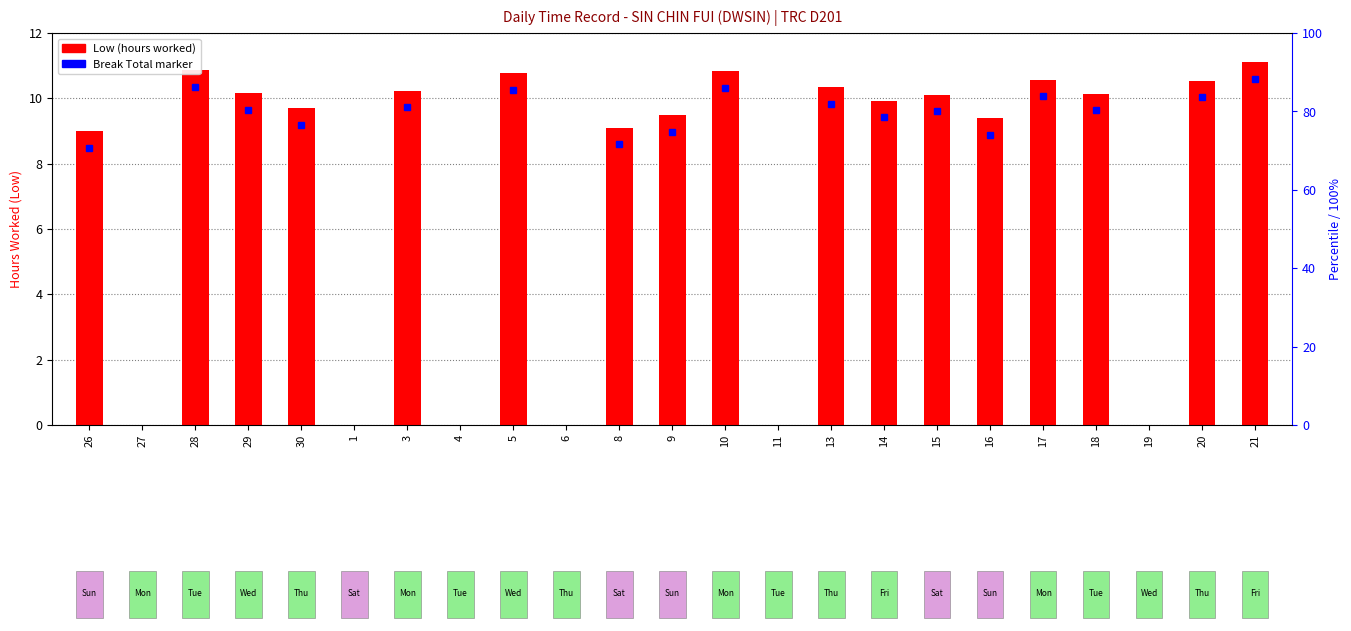

At which label is the value closest to 5?

26